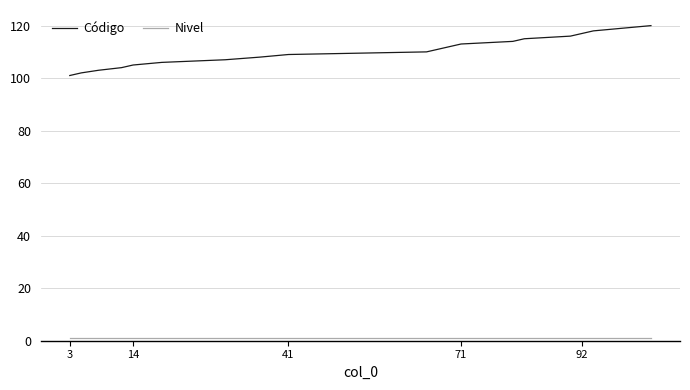

Which series has the widest spread of values?

Código